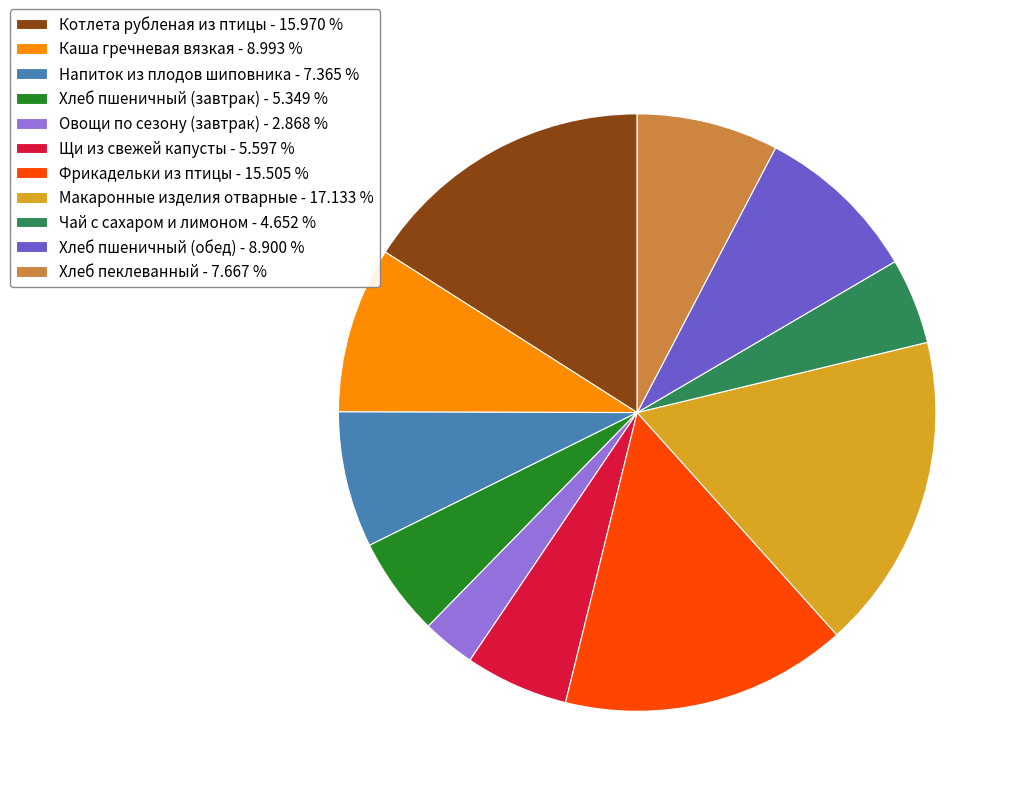

Combined, do Напиток из плодов шиповника and Хлеб пшеничный (обед) account for over 50%?

No